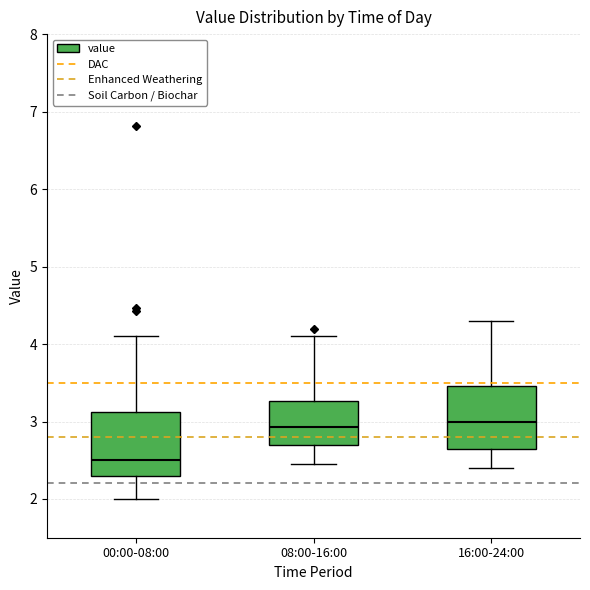

Reading left to right, read every box against the y-axis: the position of its median line, the range the box covers, and the ends of its whiskers. The values are not printed on the chart, so give them approximately, as read against the axis.

00:00-08:00: median 2.5, box 2.3 to 3.1, whiskers 2.0 to 4.1
08:00-16:00: median 2.9, box 2.7 to 3.3, whiskers 2.5 to 4.1
16:00-24:00: median 3.0, box 2.7 to 3.5, whiskers 2.4 to 4.3